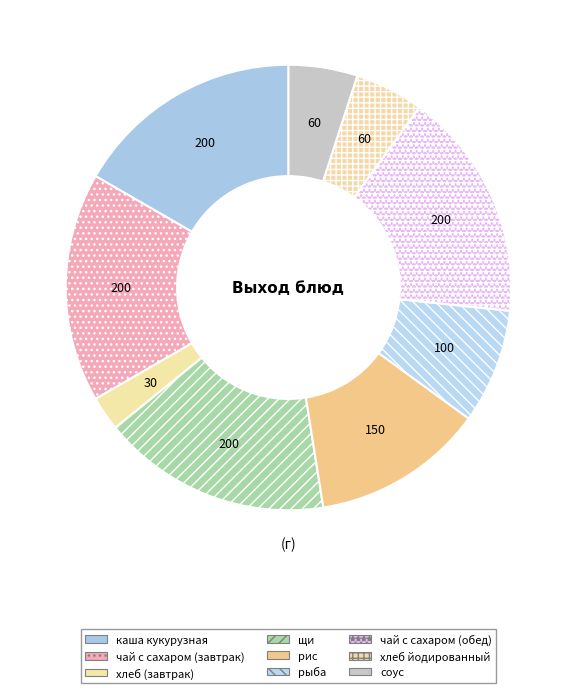

Which has a higher value, щи or рис?

щи